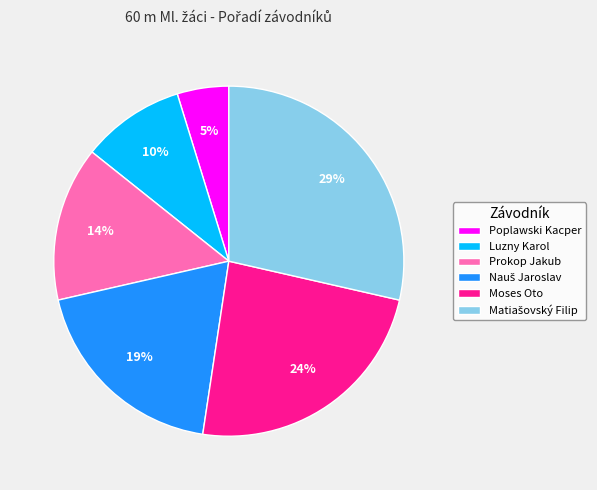

True or false: Moses Oto accounts for 30% of the total.

False